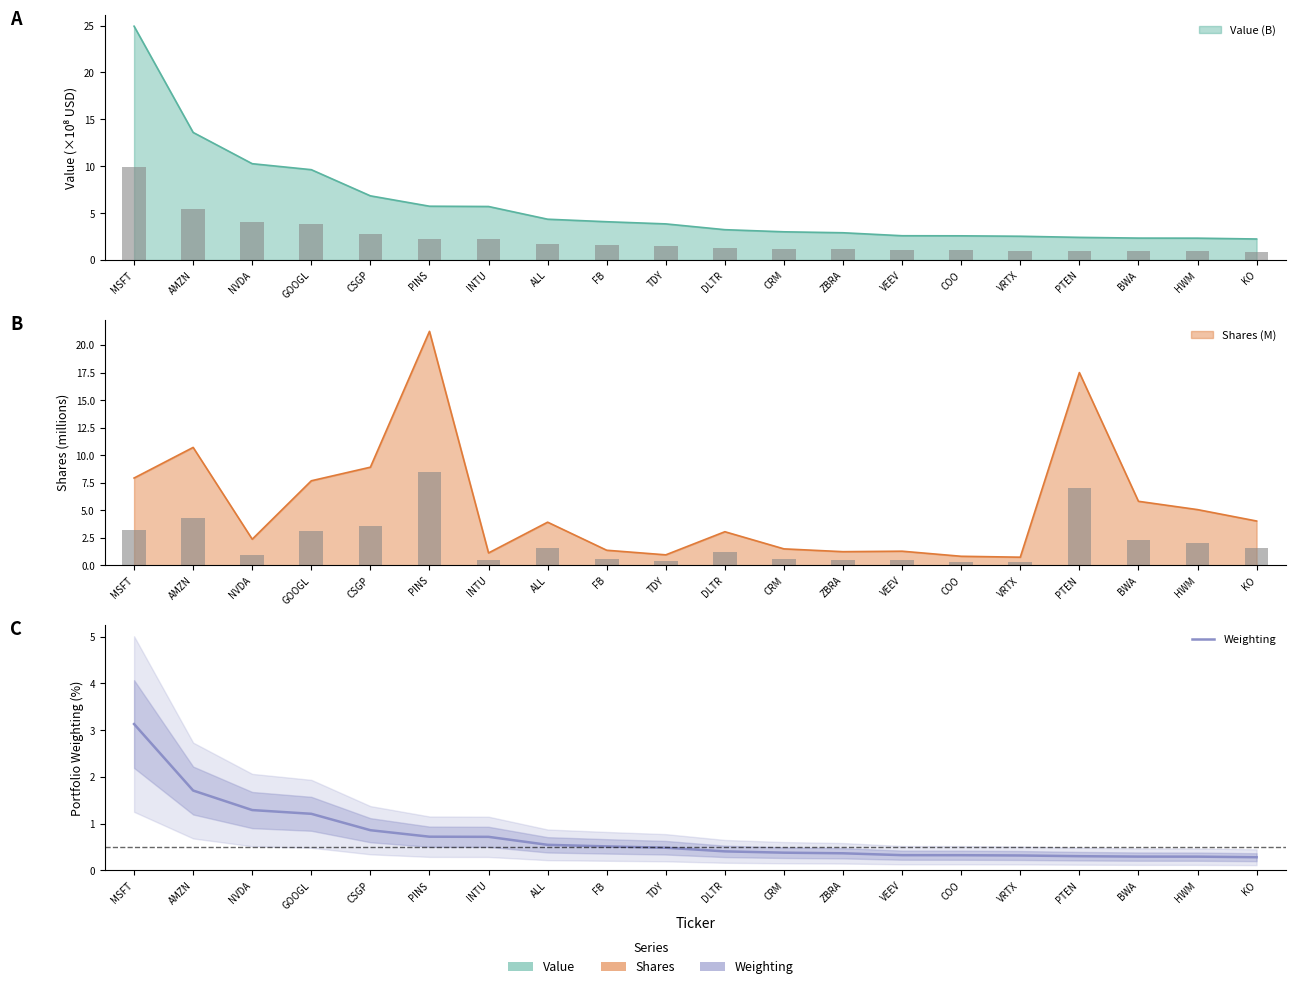

The value at ZBRA is 0.4. True or false?

True